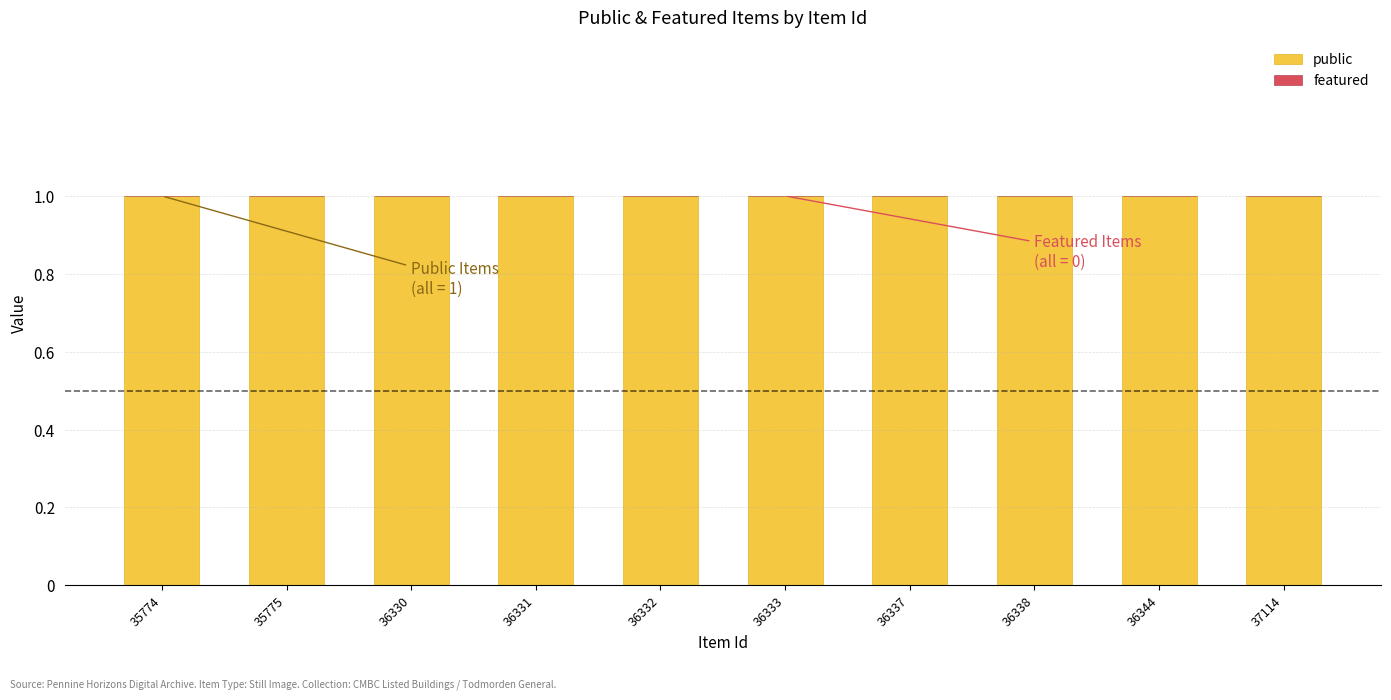

Reading right to left, list all the values displayed in this chart.

public: 37114=1	36344=1	36338=1	36337=1	36333=1	36332=1	36331=1	36330=1	35775=1	35774=1
featured: 37114=0	36344=0	36338=0	36337=0	36333=0	36332=0	36331=0	36330=0	35775=0	35774=0